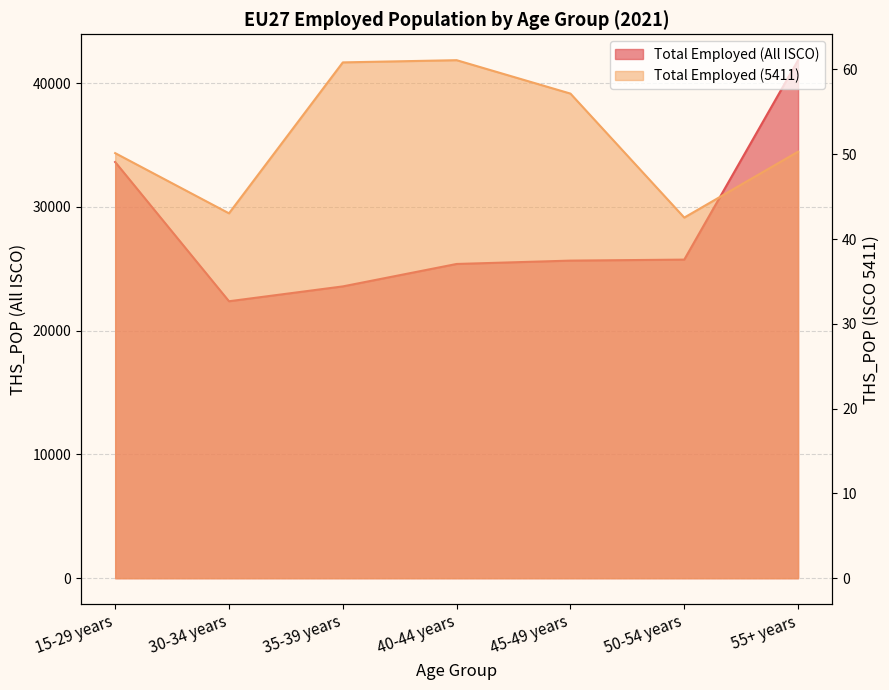

How many series are shown in this chart?

2